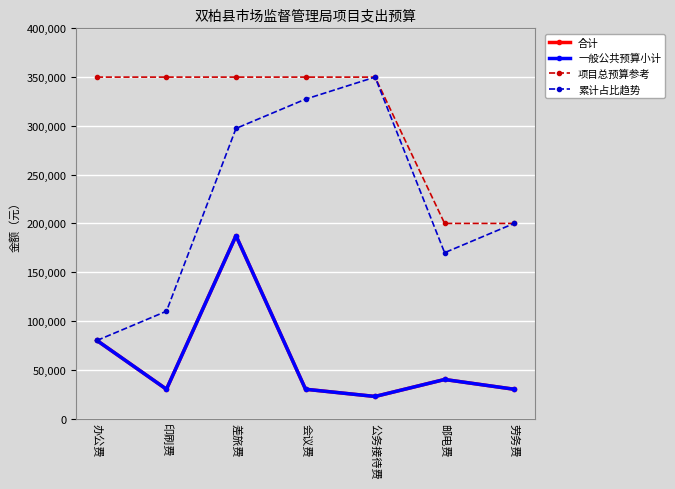

Reading right to left, extract all data points from this chart.

合计: 劳务费=30000	邮电费=40000	公务接待费=22600	会议费=30000	差旅费=187400	印刷费=30000	办公费=80000
一般公共预算小计: 劳务费=30000	邮电费=40000	公务接待费=22600	会议费=30000	差旅费=187400	印刷费=30000	办公费=80000
项目总预算参考: 劳务费=200000	邮电费=200000	公务接待费=350000	会议费=350000	差旅费=350000	印刷费=350000	办公费=350000
累计占比趋势: 劳务费=200000	邮电费=170000	公务接待费=350000	会议费=327400	差旅费=297400	印刷费=110000	办公费=80000